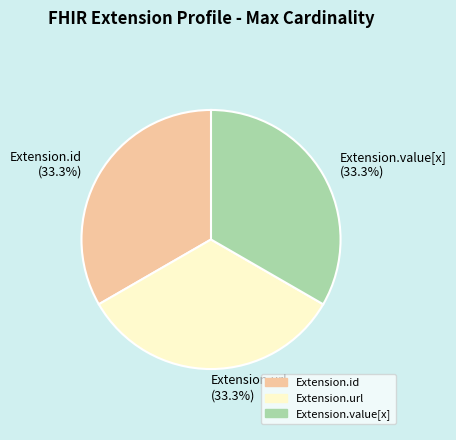

To the nearest percent, what is the average slice percentage?

33%